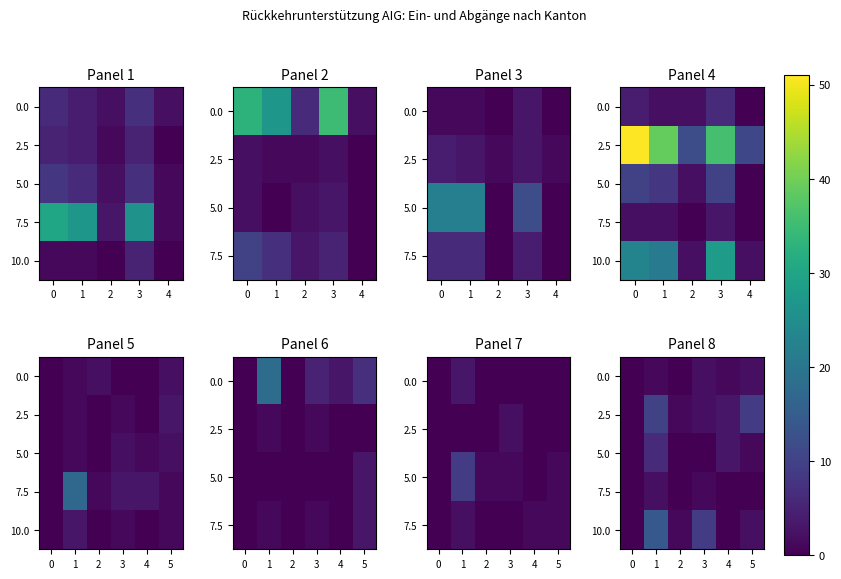

How many values in 5.0 are above zero?

3